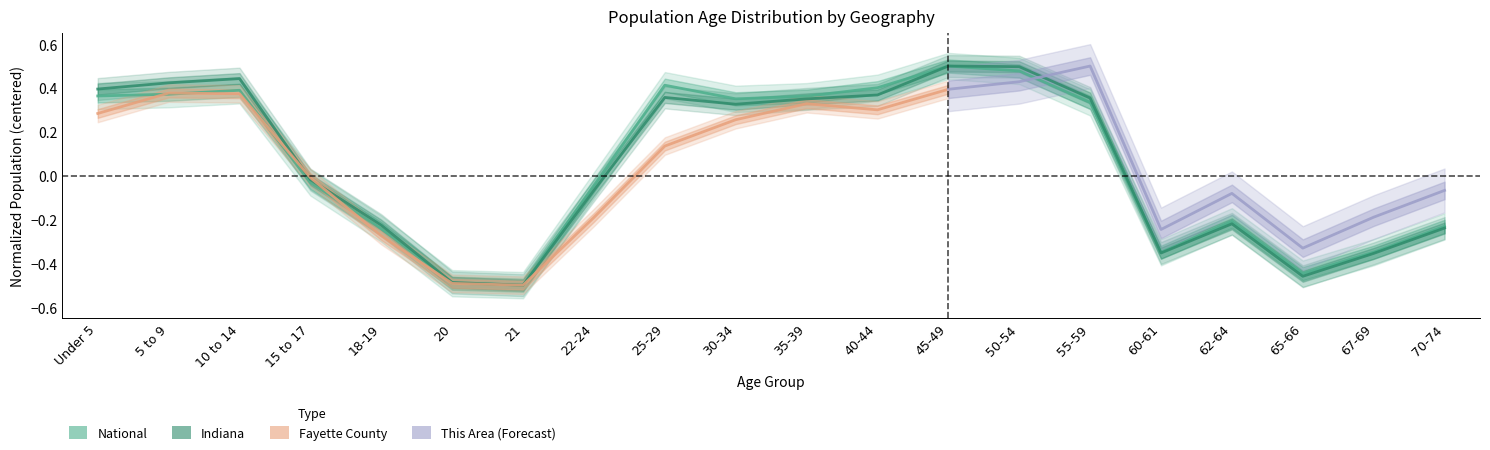

What is the maximum value shown in the chart?

0.5